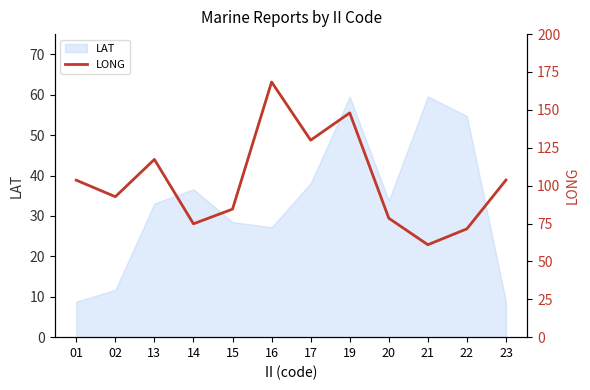

What is the lowest value of the LAT series?

8.8